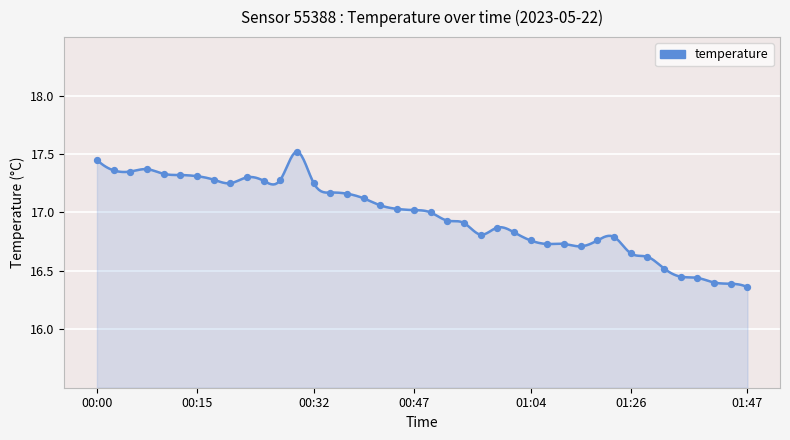

Approximately how many times larger is the value at 01:18 compared to 01:12?

1.0